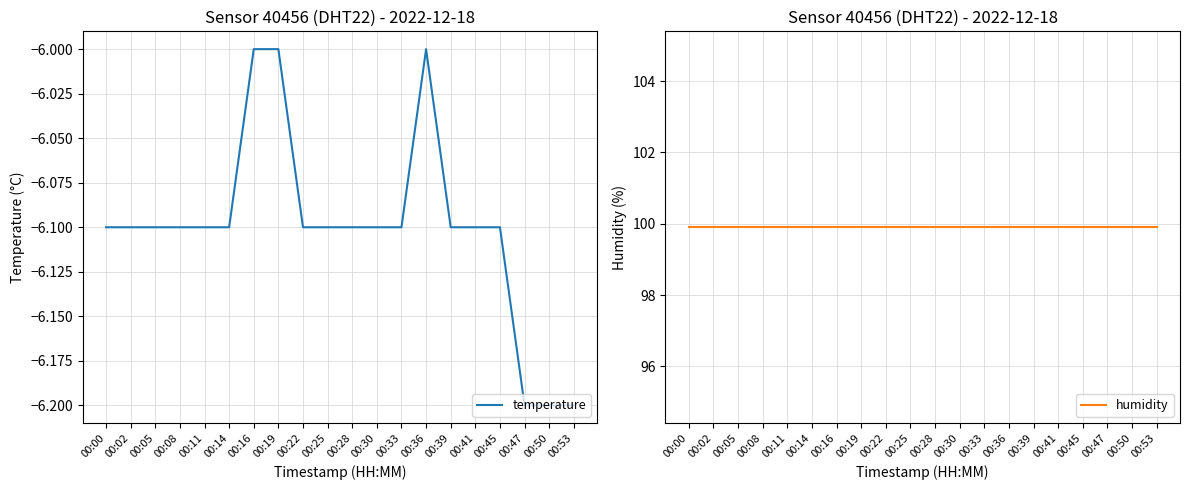

True or false: humidity and temperature cross at least once.

False